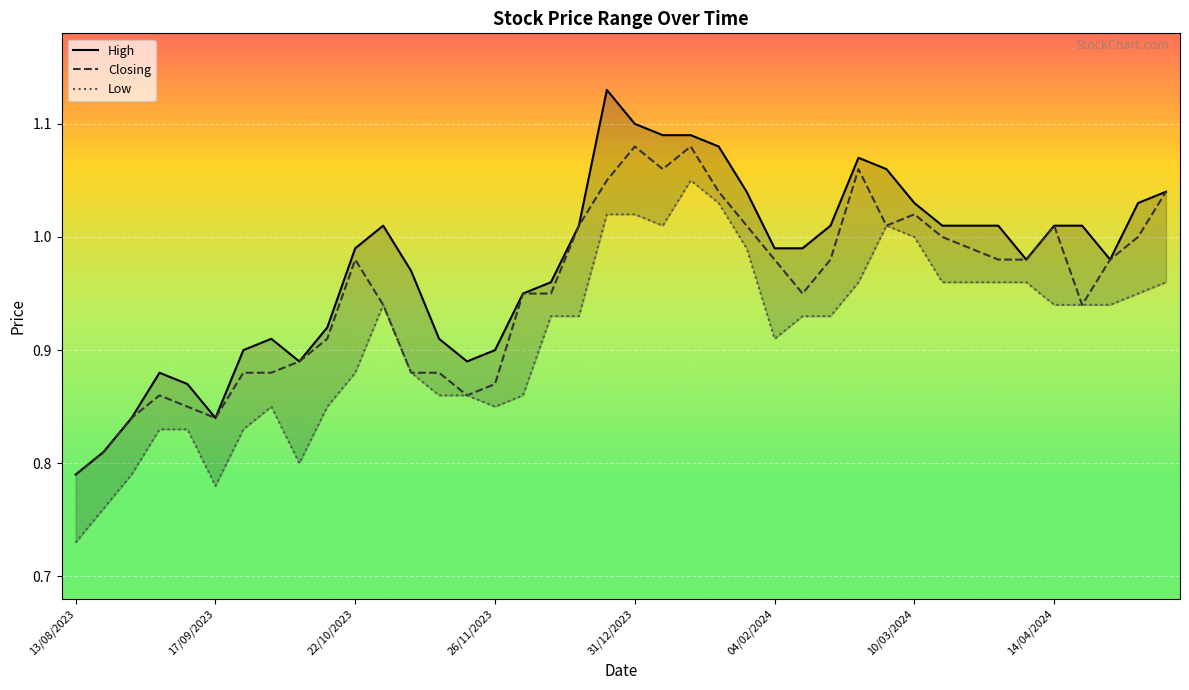

Which series has the largest total across all categories?

High